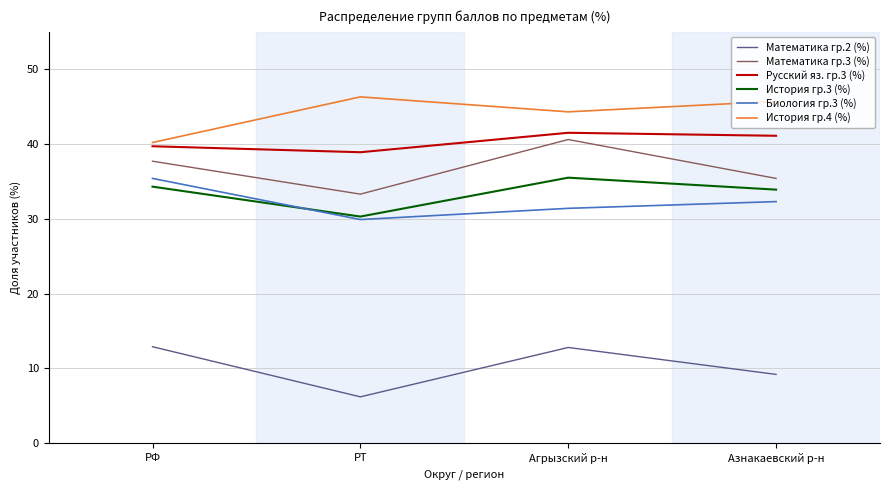

What position from the left is РТ?

2